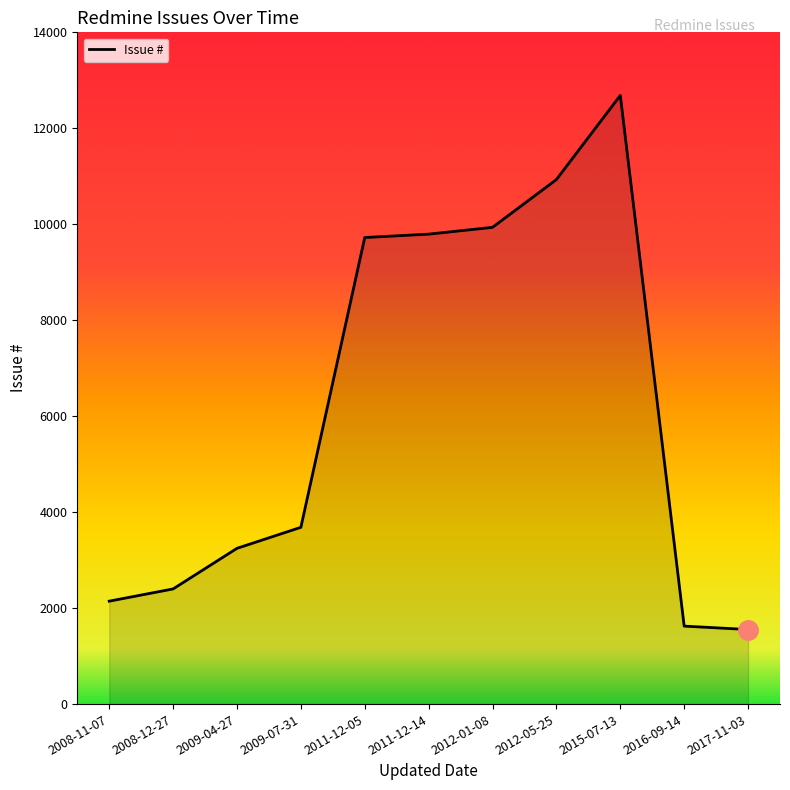

What is the minimum value shown in the chart?

1554